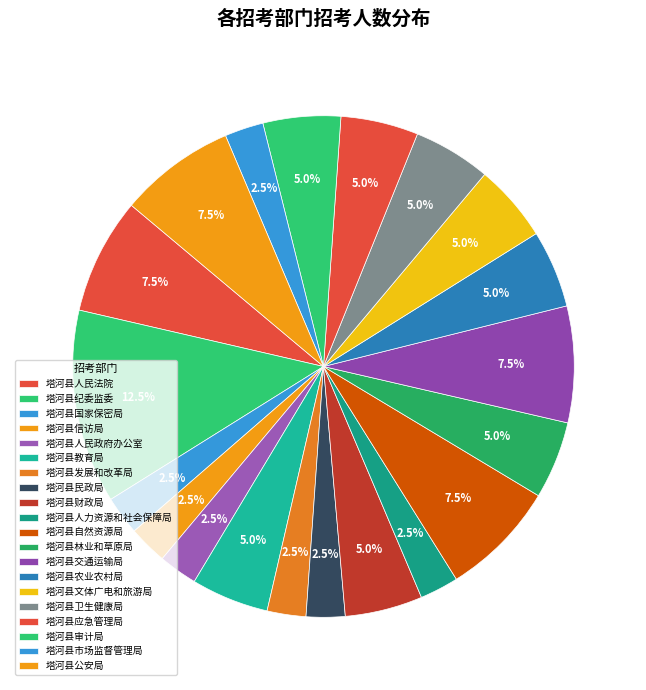

Which has a higher value, 塔河县卫生健康局 or 塔河县国家保密局?

塔河县卫生健康局